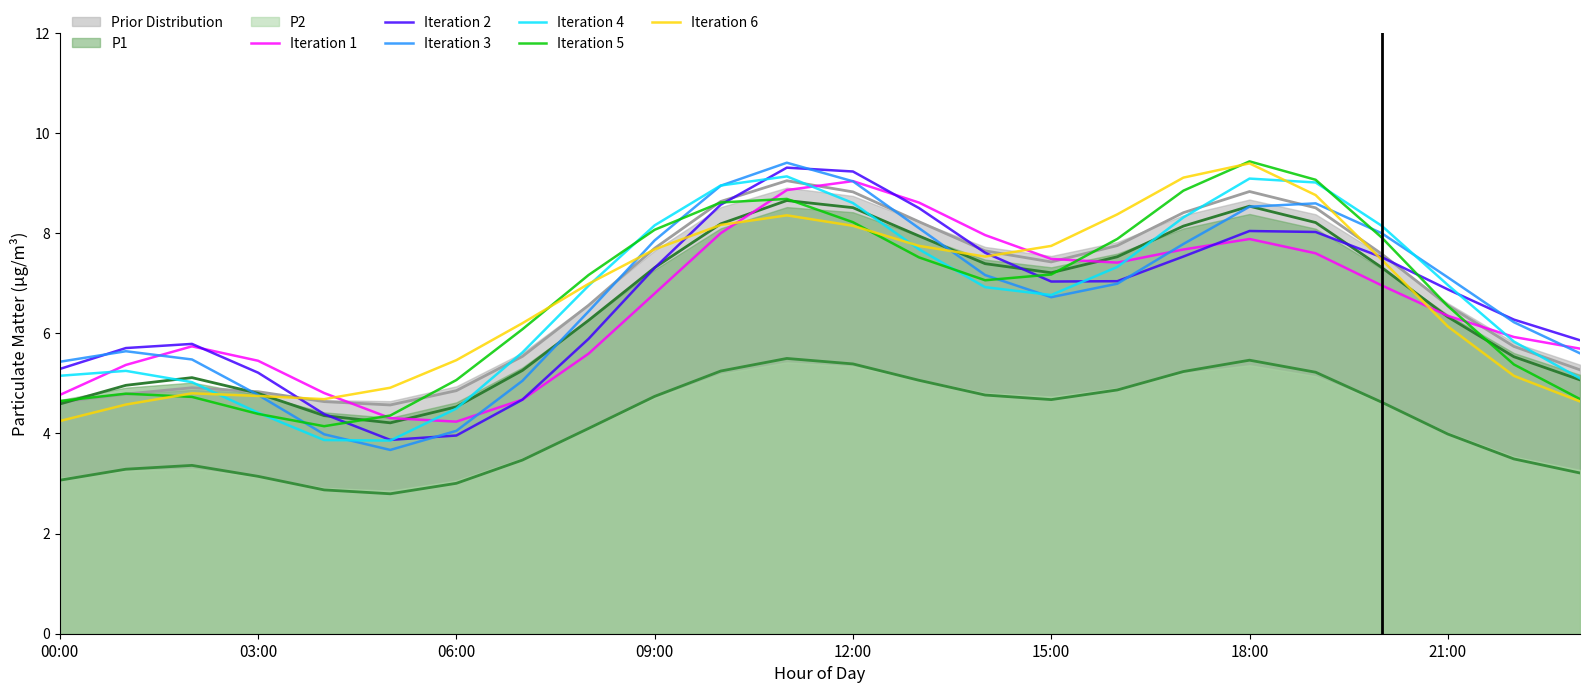

Does the chart display data point markers on the line(s)?

No